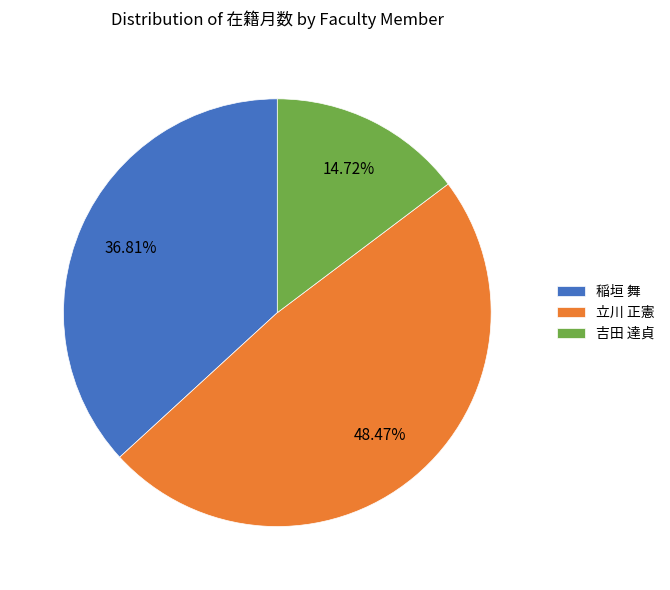

What is the ratio of the value at 稲垣 舞 to the value at 吉田 達貞?

2.5